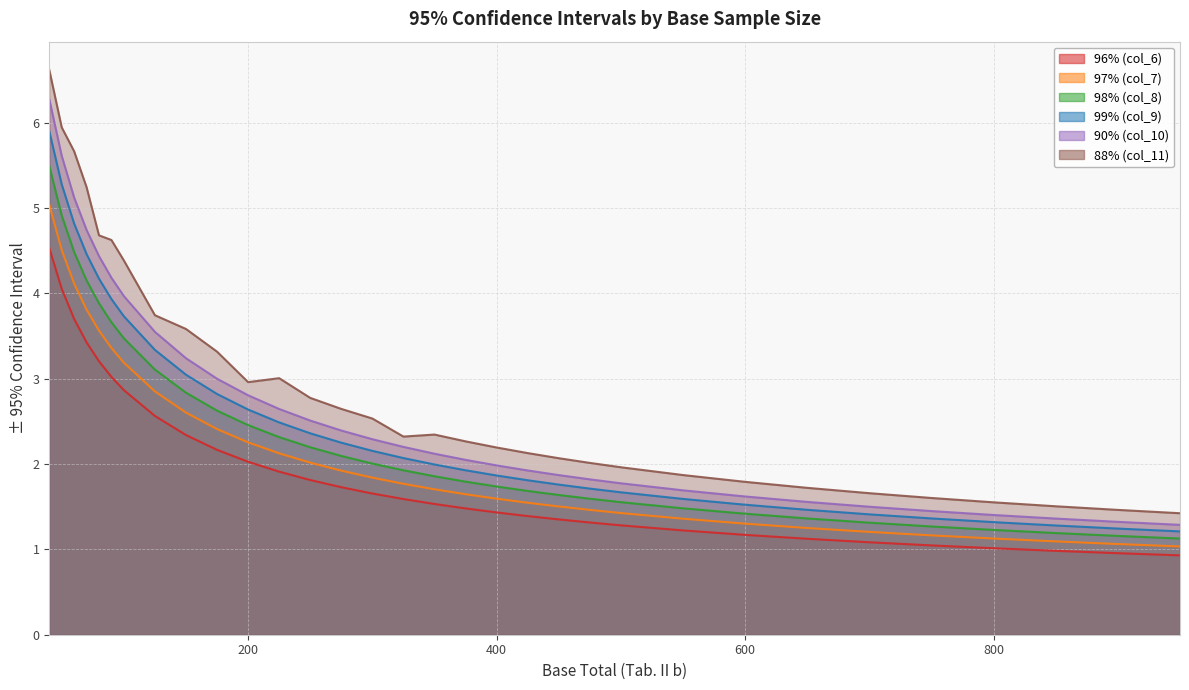

Rank the series by their maximum value, from highest to lowest.

88% (col_11), 90% (col_10), 99% (col_9), 98% (col_8), 97% (col_7), 96% (col_6)